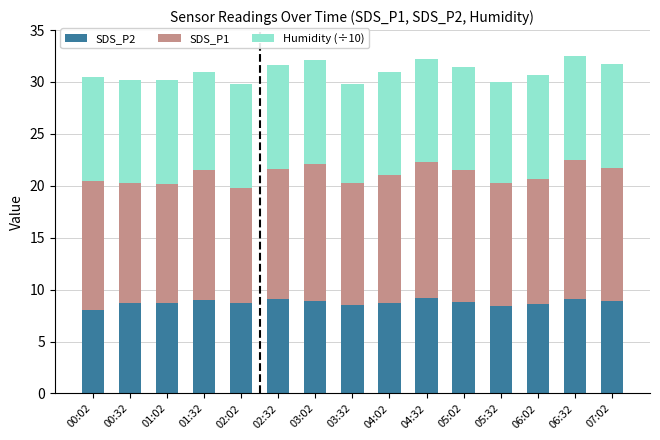

What is the minimum value for SDS_P2?

8.1